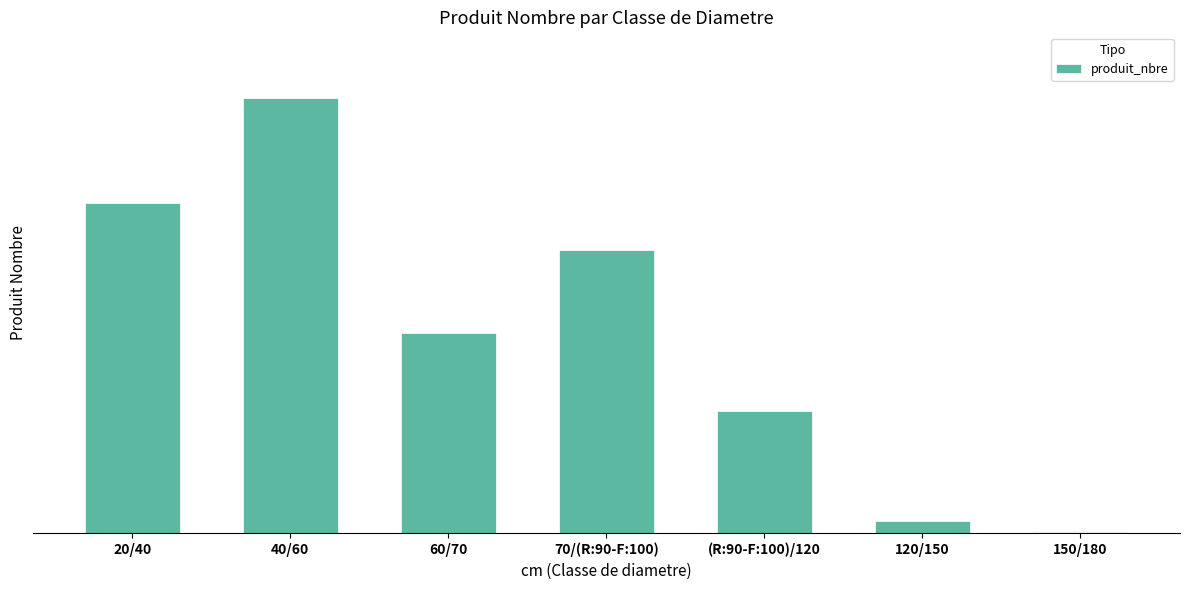

Reading left to right, what are all the values shown in this chart?

493	651	299	423	183	18	1